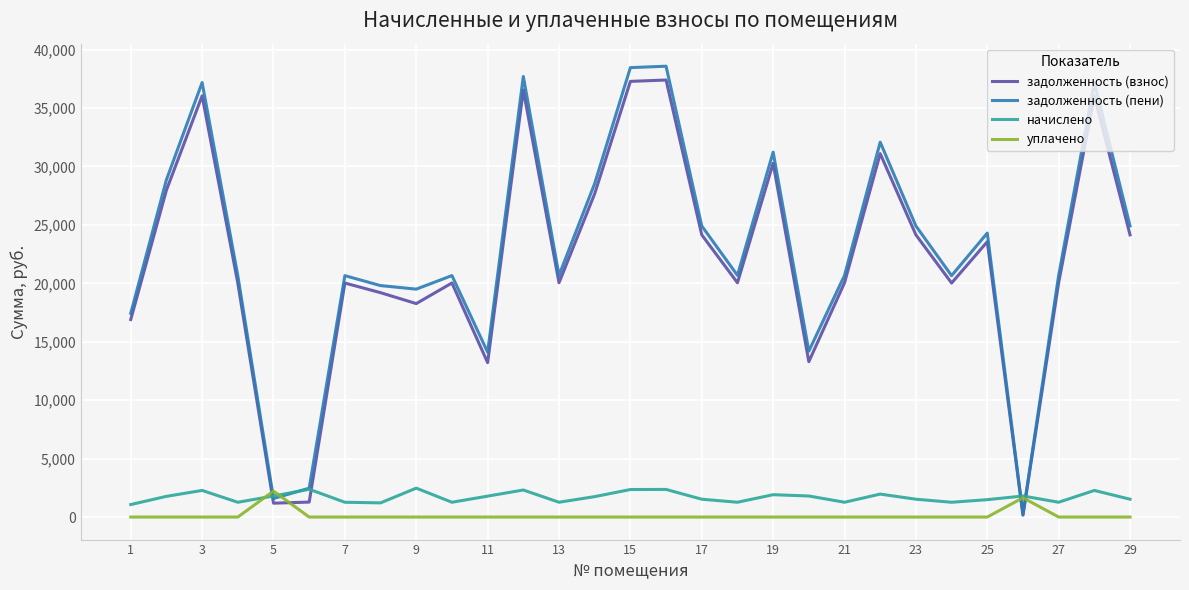

Which series ends up on top after the final intersection of задолженность (взнос) and уплачено?

задолженность (взнос)